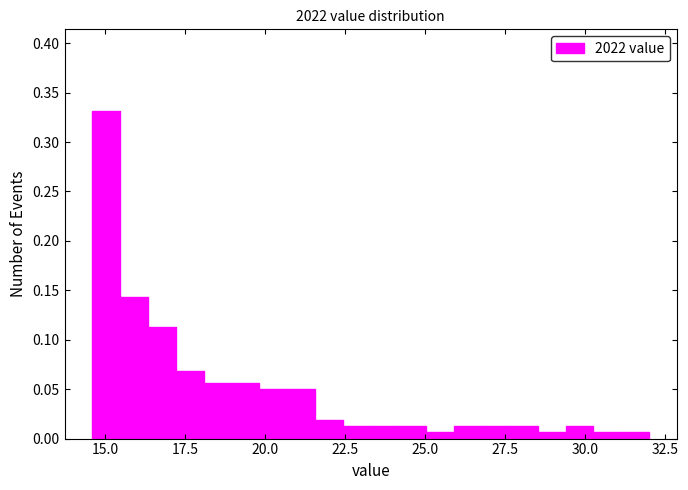

Read against the x-axis, roughly where is the centre of the tallest bar?

15.0